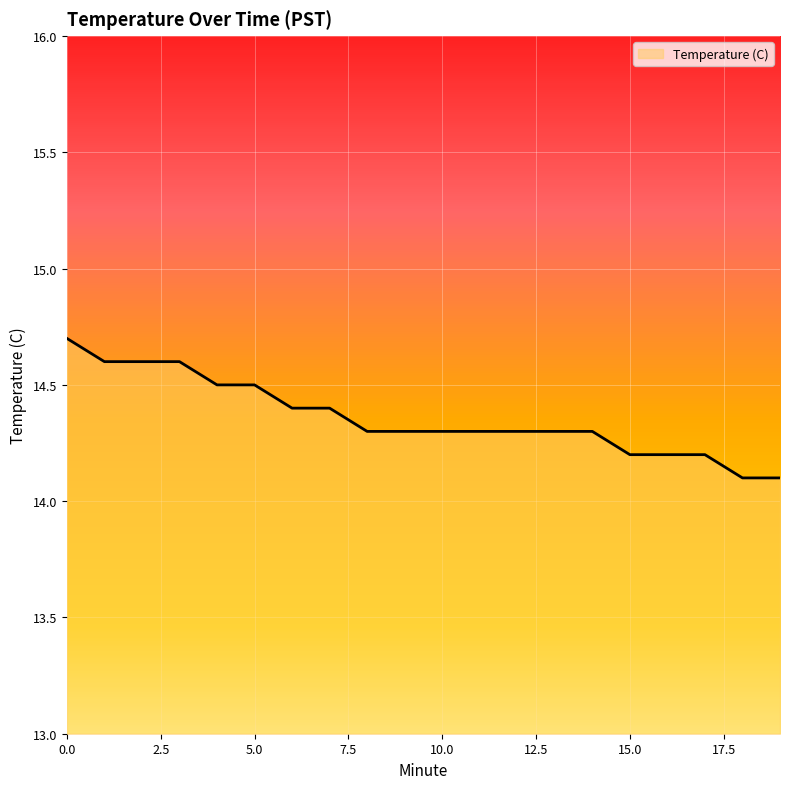

What is the difference between the maximum and minimum values?

0.6